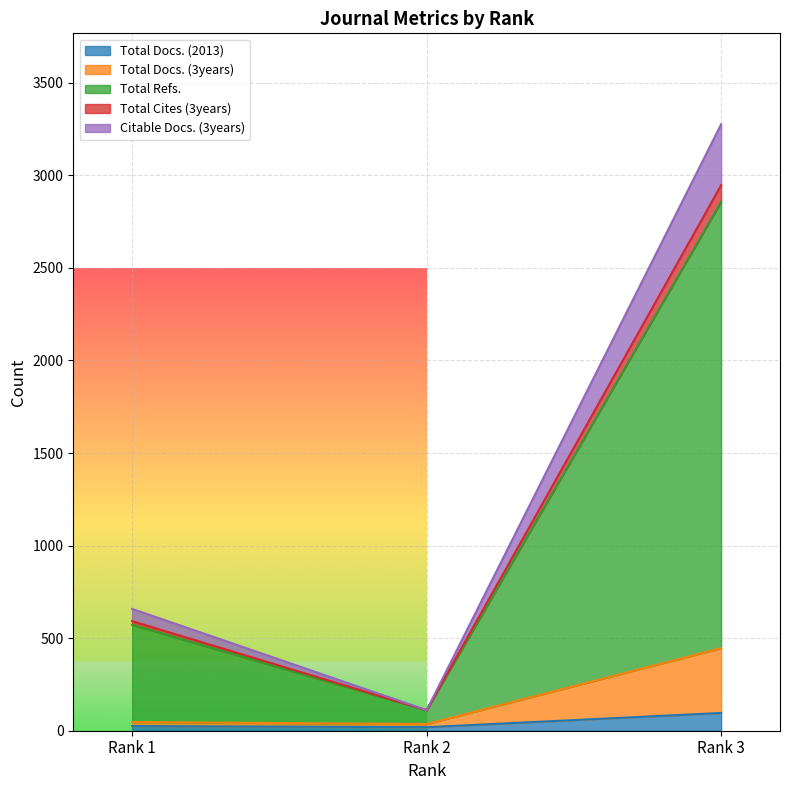

What is the maximum value for Total Docs. (2013)?

96